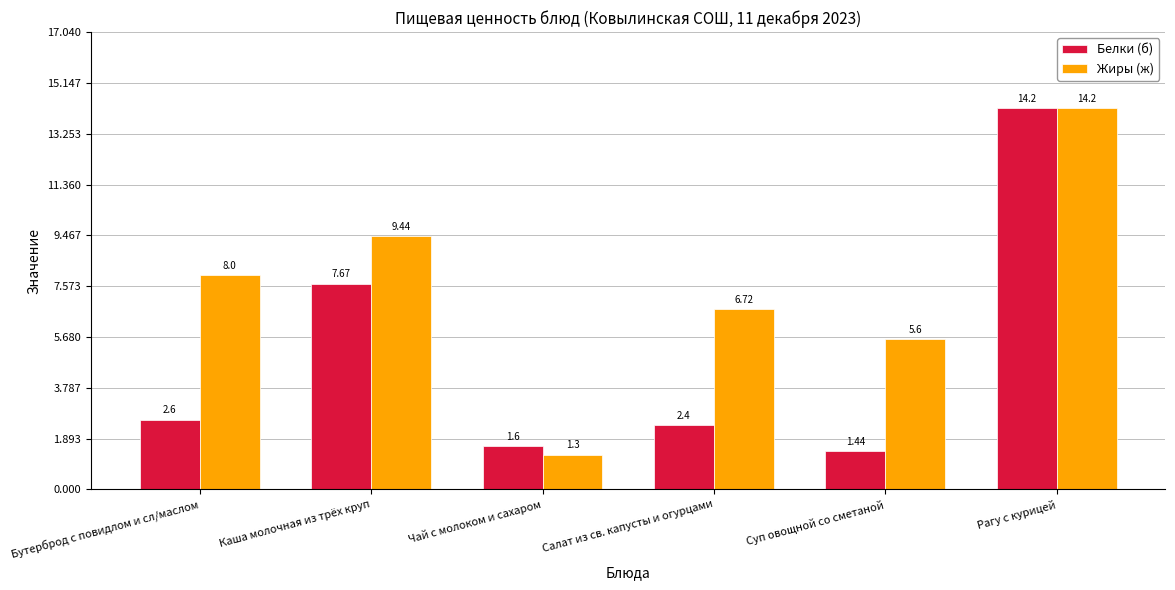

Which series has the widest spread of values?

Жиры (ж)